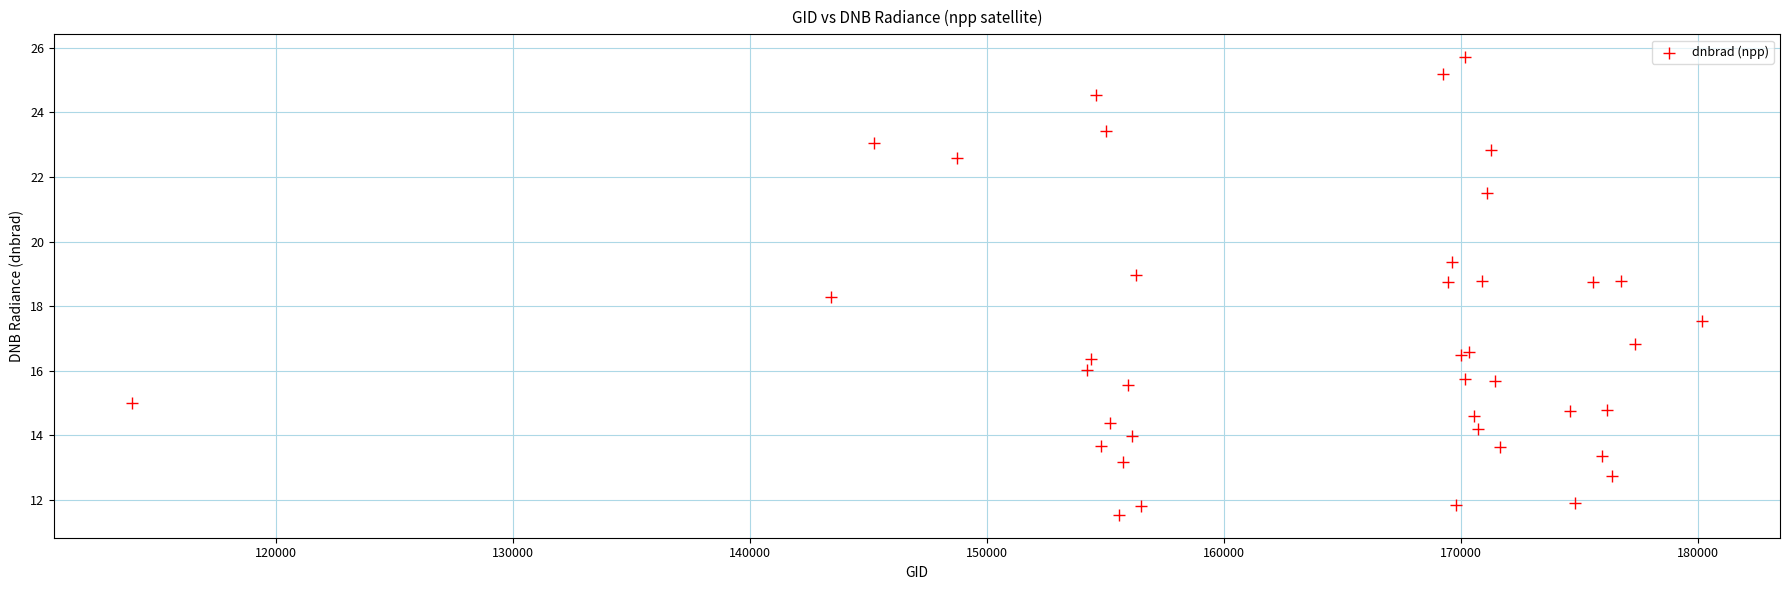

What Y value in the scatter plot is closest to 18?

18.3